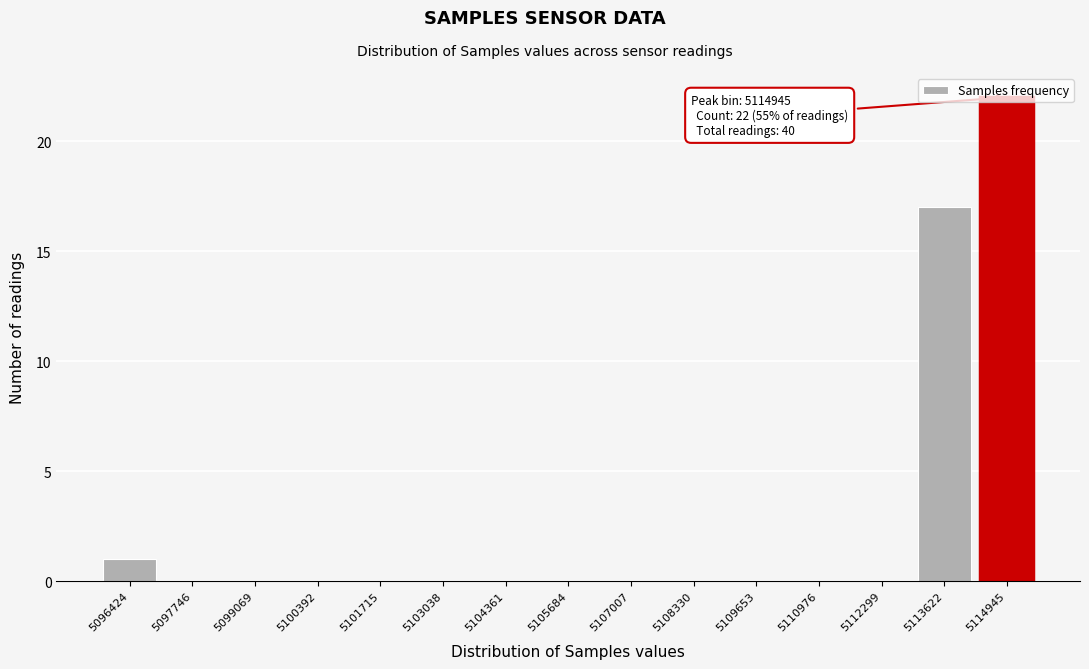

Where is the data nearest to the value 11?

5113622